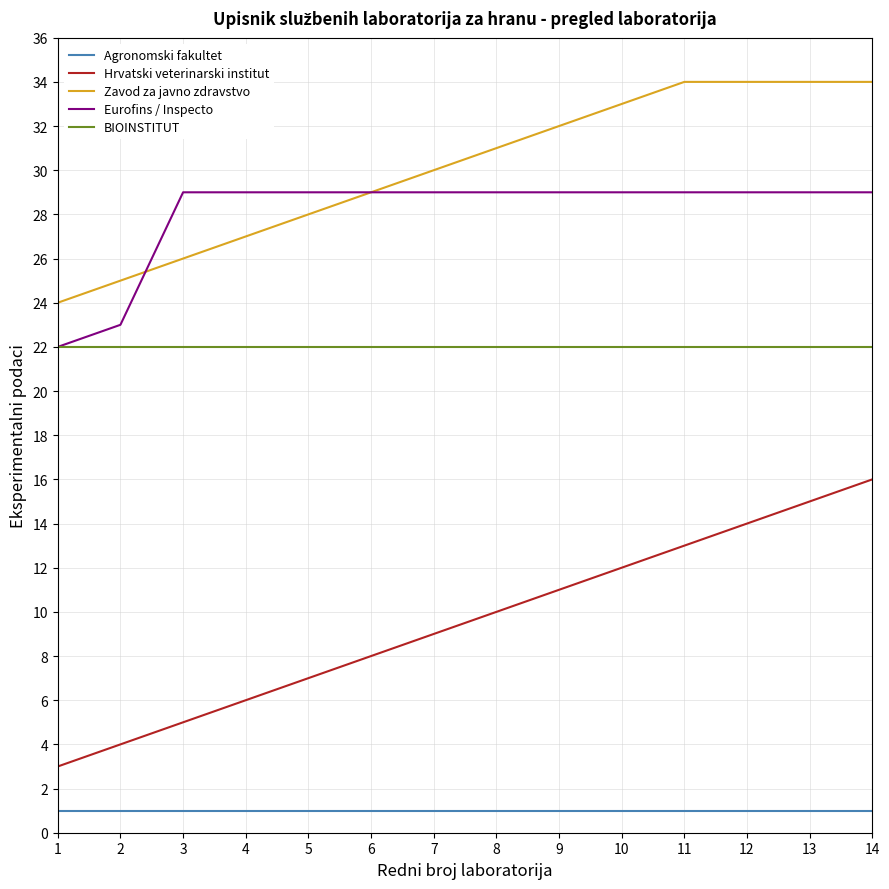

True or false: Eurofins / Inspecto and Hrvatski veterinarski institut intersect in this chart.

False